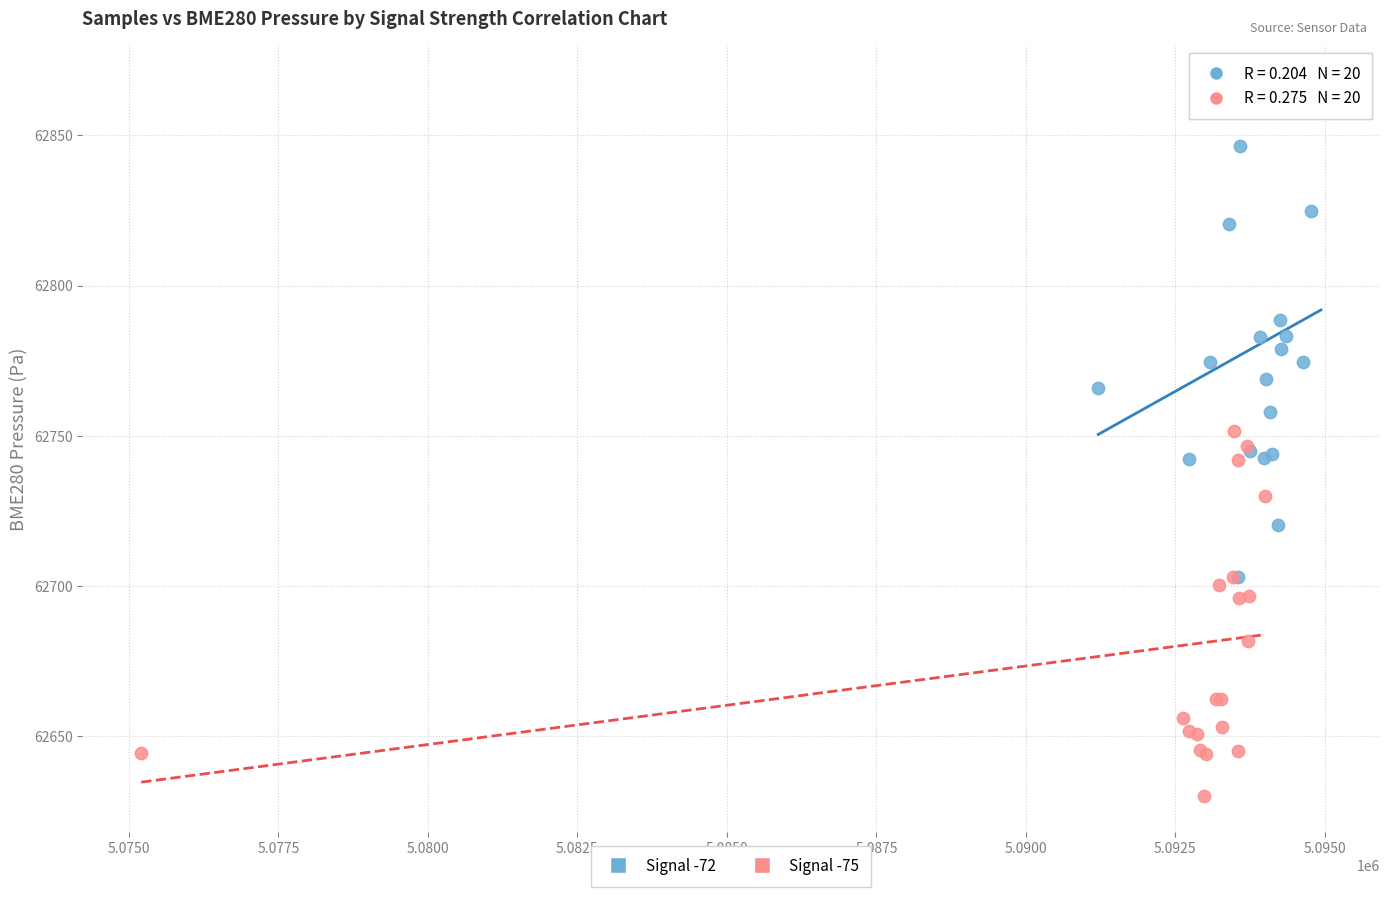

Which series reaches the minimum Y coordinate?

Signal -75